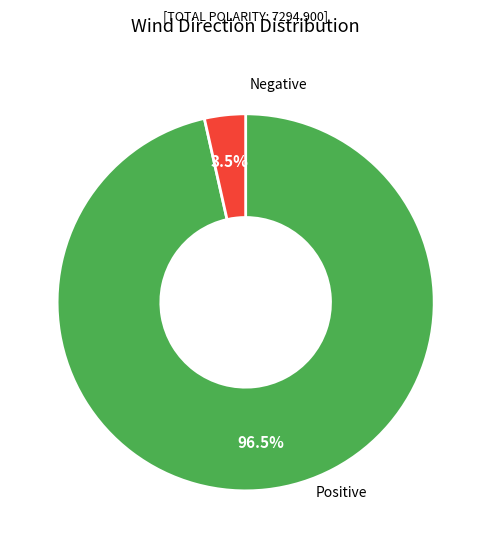

Is there a majority slice in this chart?

Yes